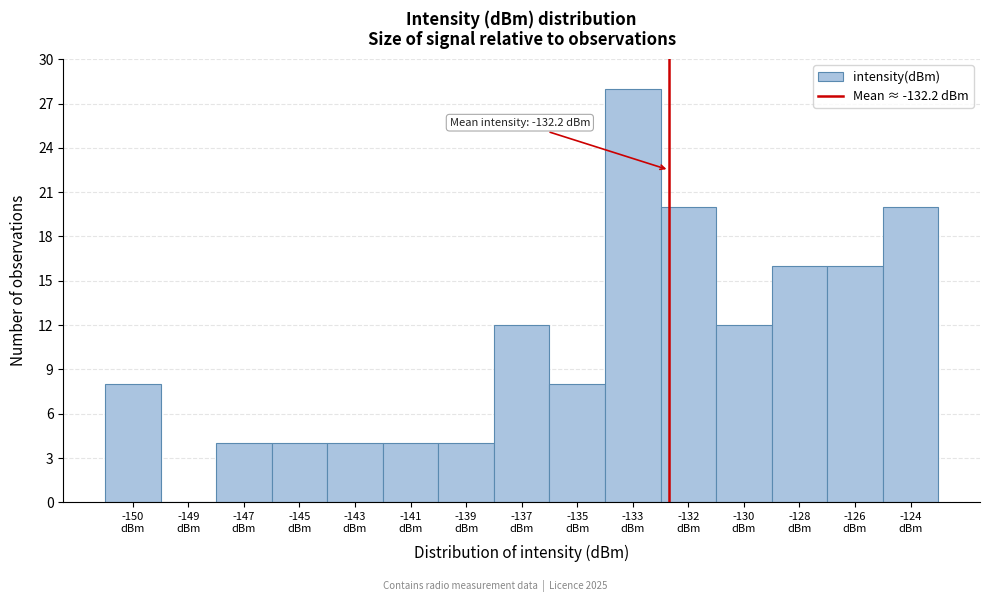

What is the sum of all values?

160